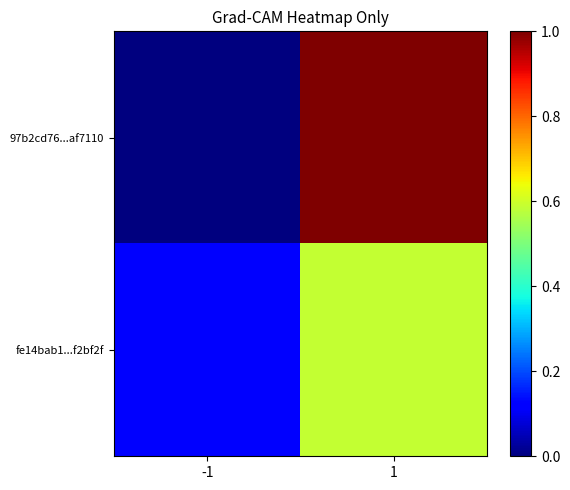

Reading left to right, extract all data points from this chart.

97b2cd76...af7110: -1=0.0	1=1.0
fe14bab1...f2bf2f: -1=0.1	1=0.6